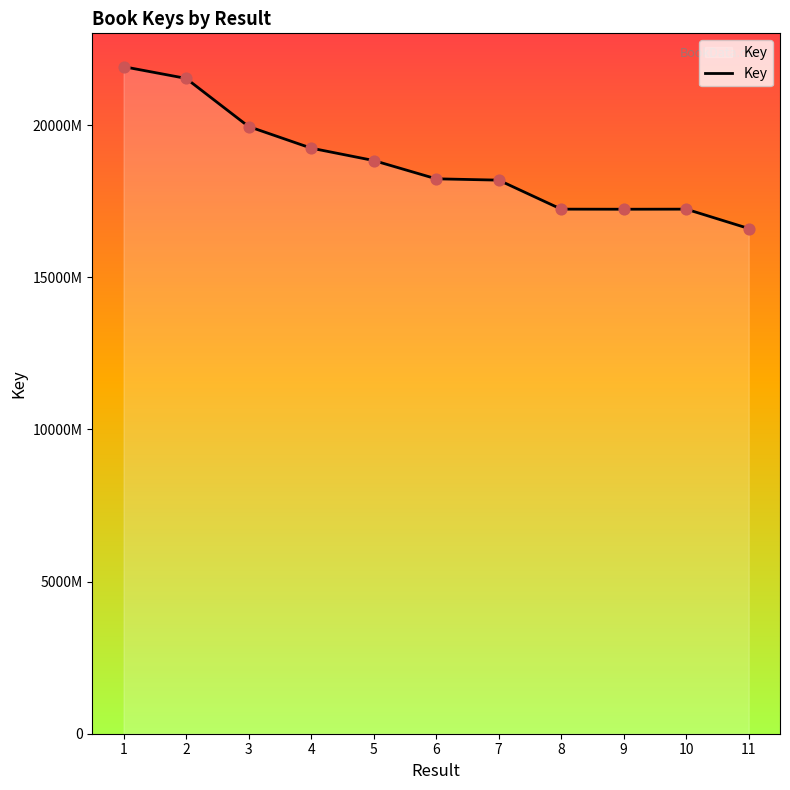

What is the ratio of the value at 11 to the value at 9?

1.0